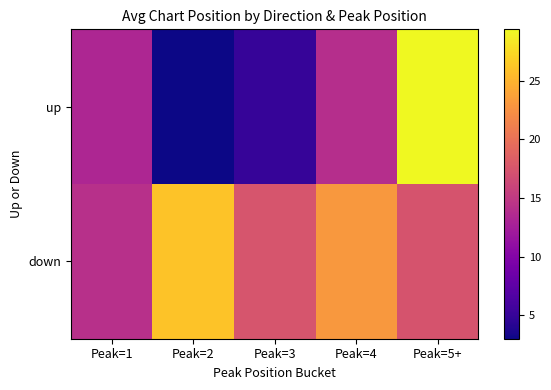

How many distinct data groups are displayed?

2